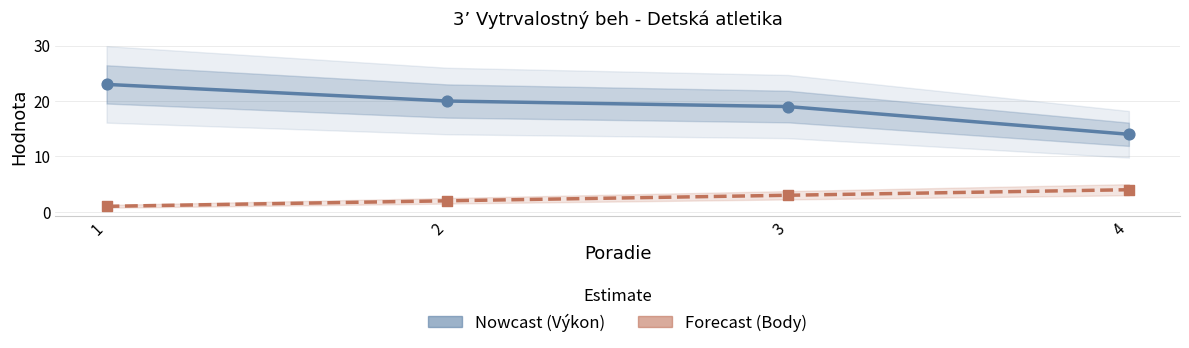

Which series has the widest spread of Y values?

Výkon